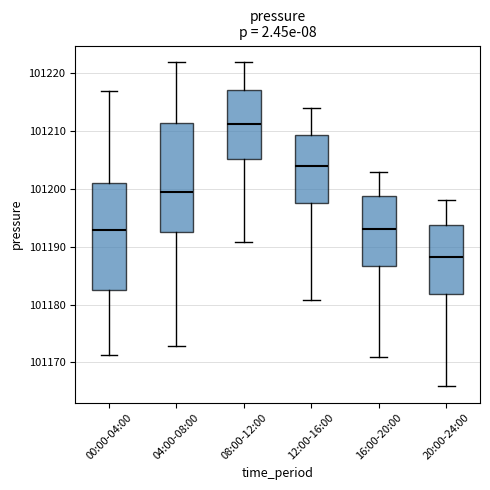

Which box's median line is the highest?

08:00-12:00